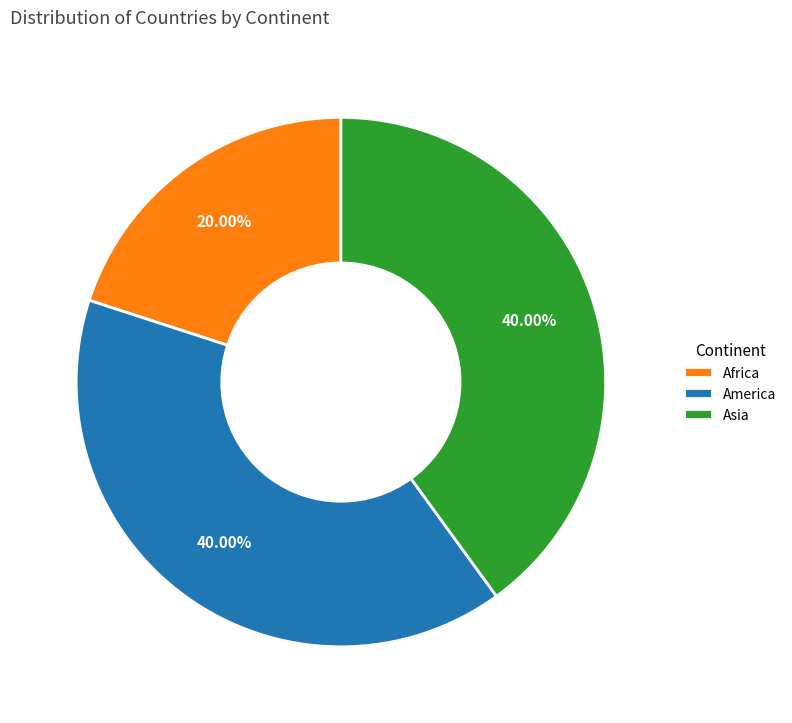

Which slice is the smallest?

Africa